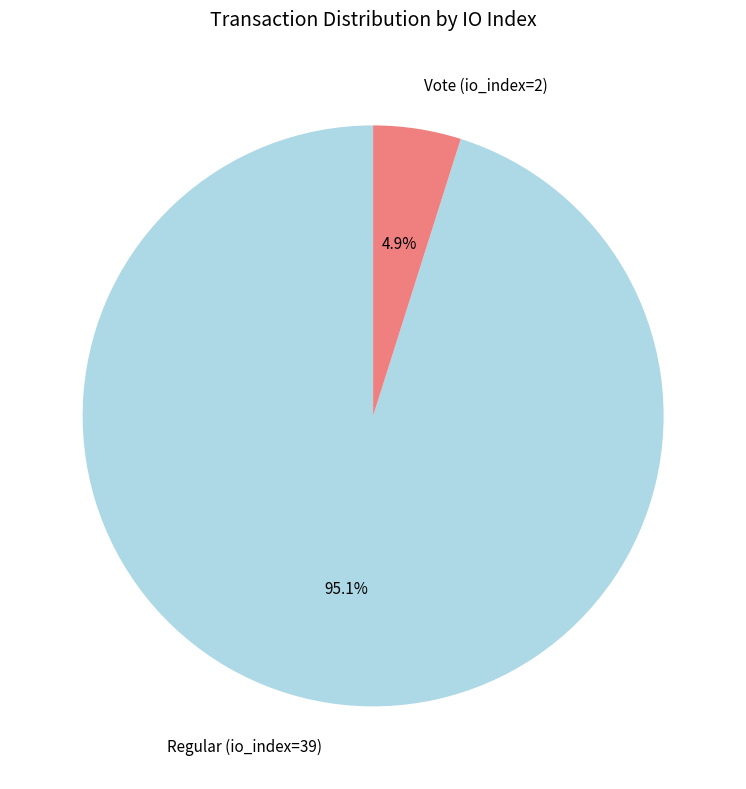

Approximately how many times larger is the value at Vote (io_index=2) compared to Regular (io_index=39)?

0.1